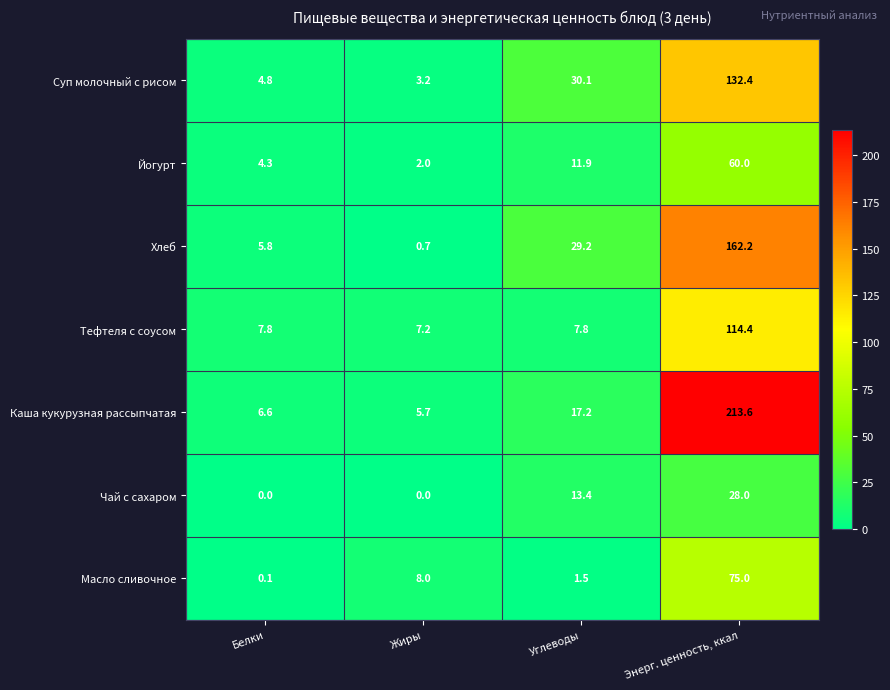

At which label does Суп молочный с рисом reach its minimum?

Жиры